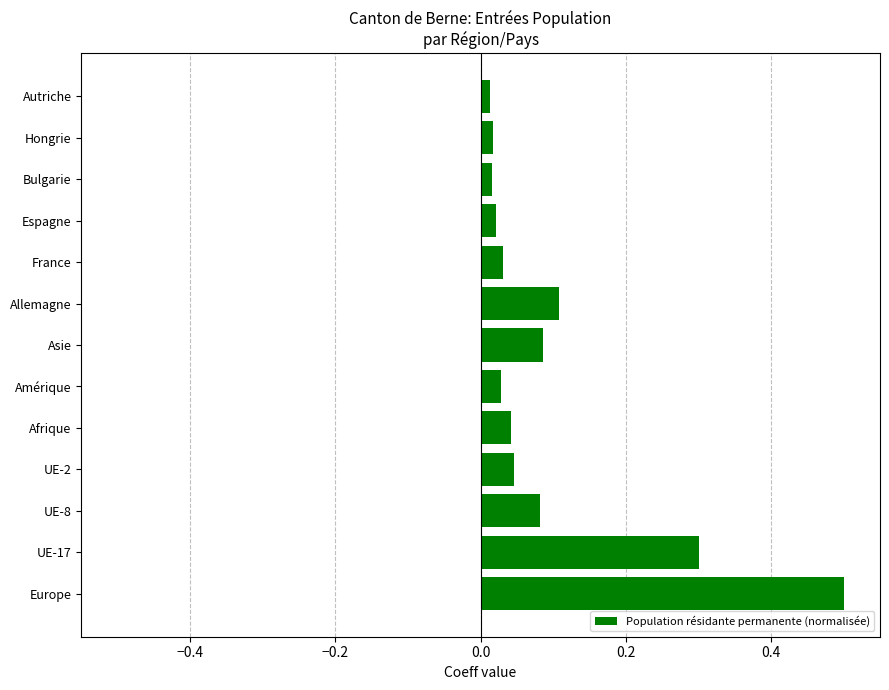

Which category has the highest value across all series?

Europe